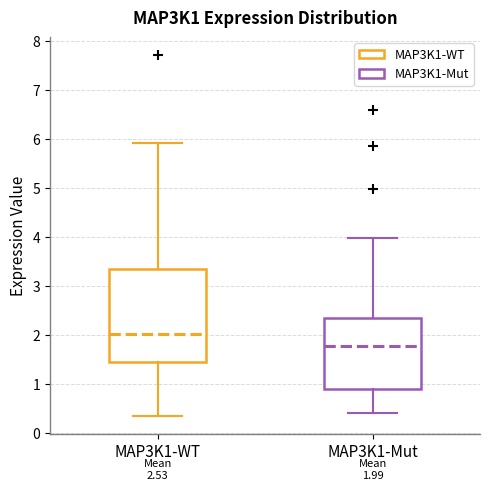

Which box has the highest median line?

MAP3K1-WT